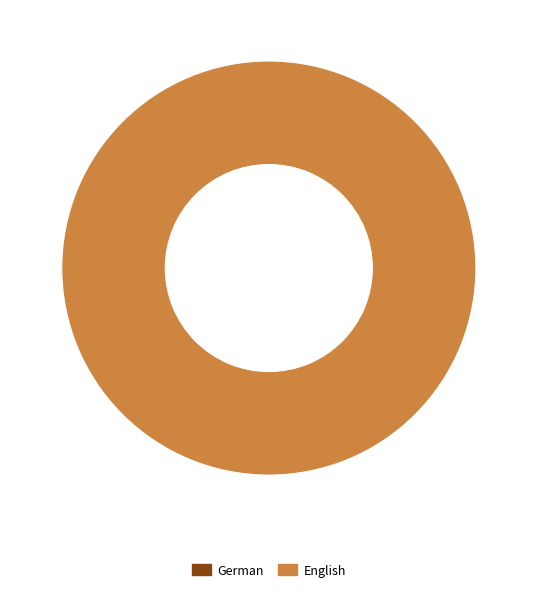

How many segments does this pie chart have?

2